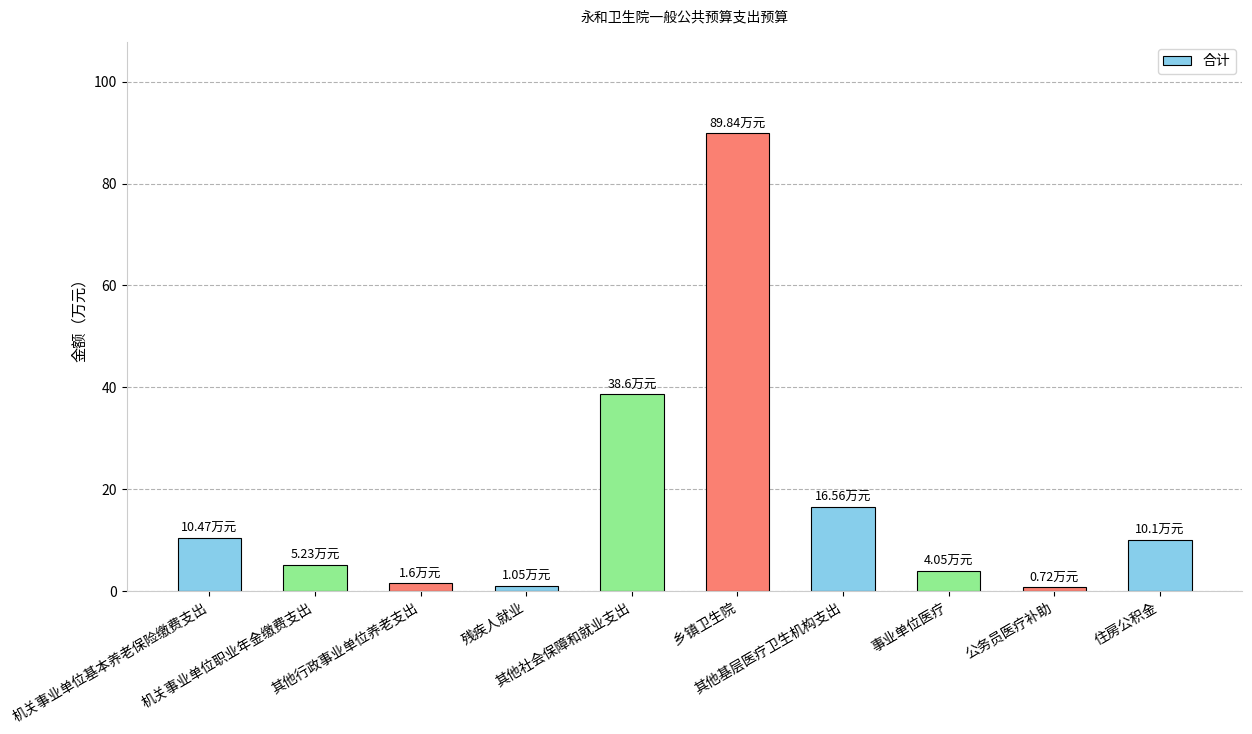

How many bars are there in total?

10